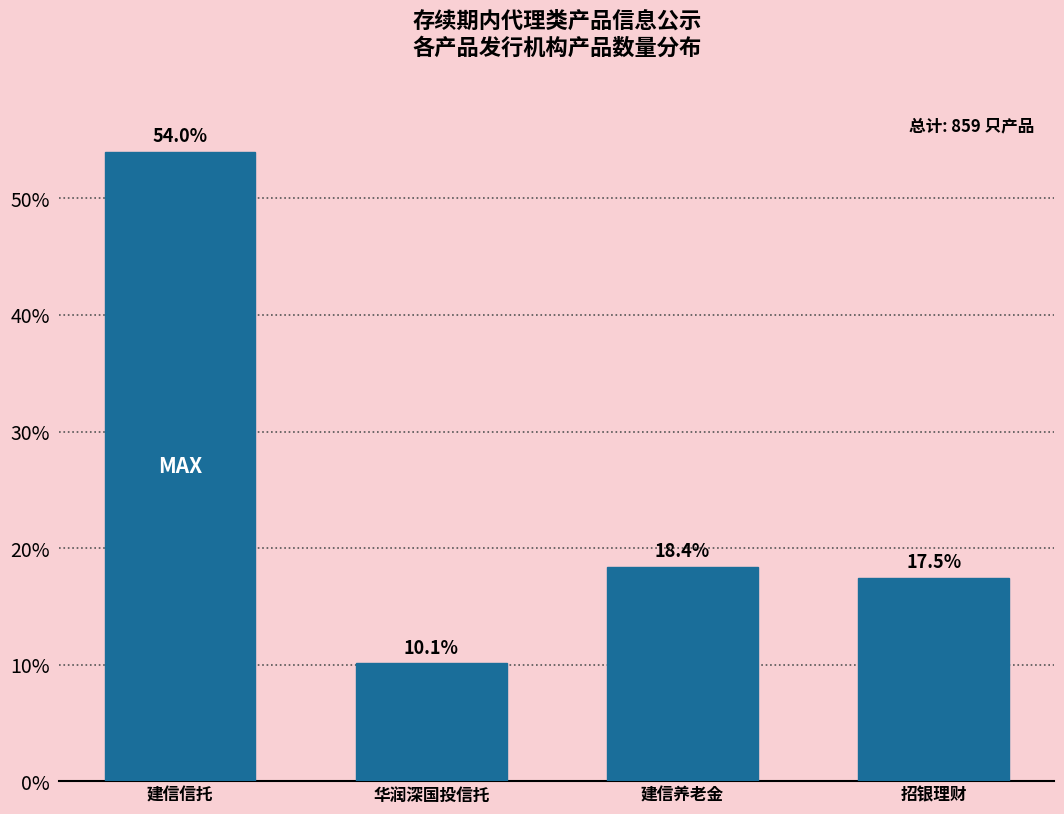

Reading right to left, extract all data points from this chart.

17.5	18.4	10.1	54.0